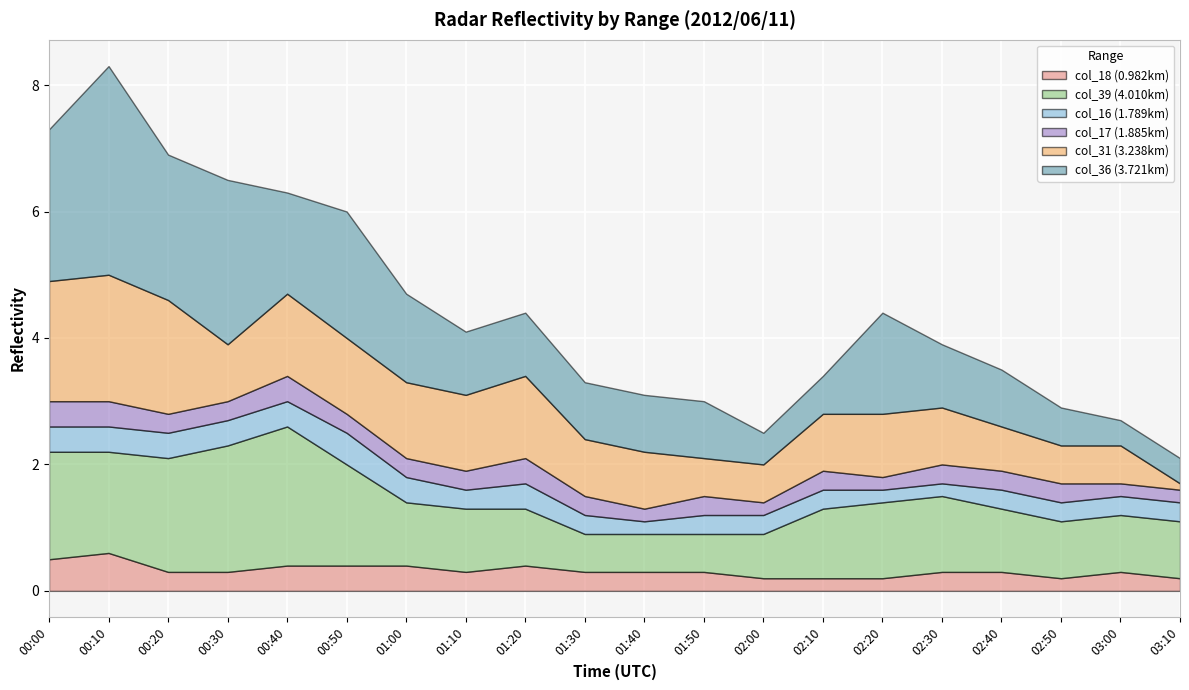

Reading left to right, extract all data points from this chart.

col_18 (0.982km): 00:00=0.5	00:10=0.6	00:20=0.3	00:30=0.3	00:40=0.4	00:50=0.4	01:00=0.4	01:10=0.3	01:20=0.4	01:30=0.3	01:40=0.3	01:50=0.3	02:00=0.2	02:10=0.2	02:20=0.2	02:30=0.3	02:40=0.3	02:50=0.2	03:00=0.3	03:10=0.2
col_39 (4.010km): 00:00=1.7	00:10=1.6	00:20=1.8	00:30=2.0	00:40=2.2	00:50=1.6	01:00=1.0	01:10=1.0	01:20=0.9	01:30=0.6	01:40=0.6	01:50=0.6	02:00=0.7	02:10=1.1	02:20=1.2	02:30=1.2	02:40=1.0	02:50=0.9	03:00=0.9	03:10=0.9
col_16 (1.789km): 00:00=0.4	00:10=0.4	00:20=0.4	00:30=0.4	00:40=0.4	00:50=0.5	01:00=0.4	01:10=0.3	01:20=0.4	01:30=0.3	01:40=0.2	01:50=0.3	02:00=0.3	02:10=0.3	02:20=0.2	02:30=0.2	02:40=0.3	02:50=0.3	03:00=0.3	03:10=0.3
col_17 (1.885km): 00:00=0.4	00:10=0.4	00:20=0.3	00:30=0.3	00:40=0.4	00:50=0.3	01:00=0.3	01:10=0.3	01:20=0.4	01:30=0.3	01:40=0.2	01:50=0.3	02:00=0.2	02:10=0.3	02:20=0.2	02:30=0.3	02:40=0.3	02:50=0.3	03:00=0.2	03:10=0.2
col_31 (3.238km): 00:00=1.9	00:10=2.0	00:20=1.8	00:30=0.9	00:40=1.3	00:50=1.2	01:00=1.2	01:10=1.2	01:20=1.3	01:30=0.9	01:40=0.9	01:50=0.6	02:00=0.6	02:10=0.9	02:20=1.0	02:30=0.9	02:40=0.7	02:50=0.6	03:00=0.6	03:10=0.1
col_36 (3.721km): 00:00=2.4	00:10=3.3	00:20=2.3	00:30=2.6	00:40=1.6	00:50=2.0	01:00=1.4	01:10=1.0	01:20=1.0	01:30=0.9	01:40=0.9	01:50=0.9	02:00=0.5	02:10=0.6	02:20=1.6	02:30=1.0	02:40=0.9	02:50=0.6	03:00=0.4	03:10=0.4